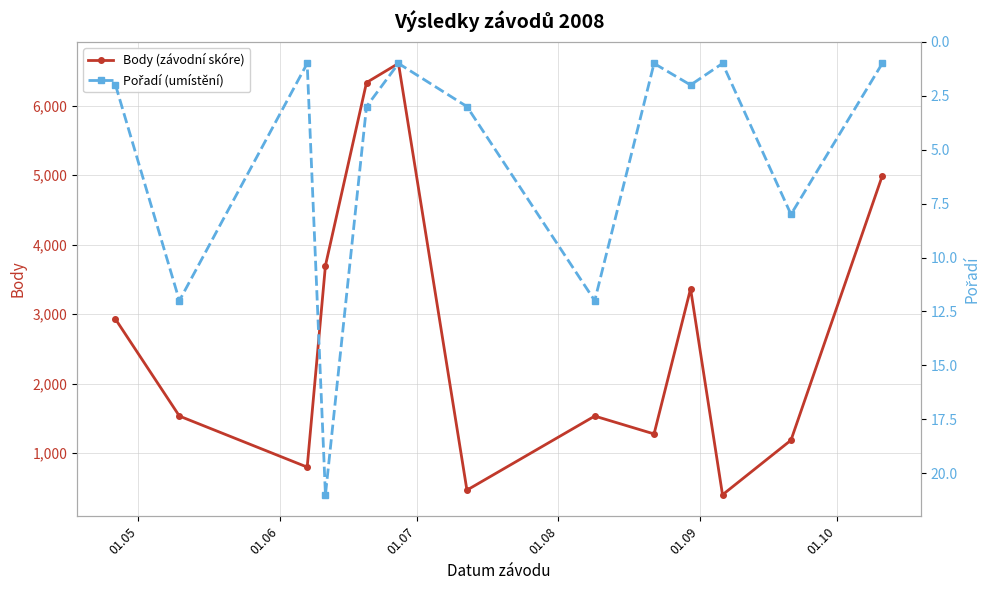

How many data points does each series have?

13